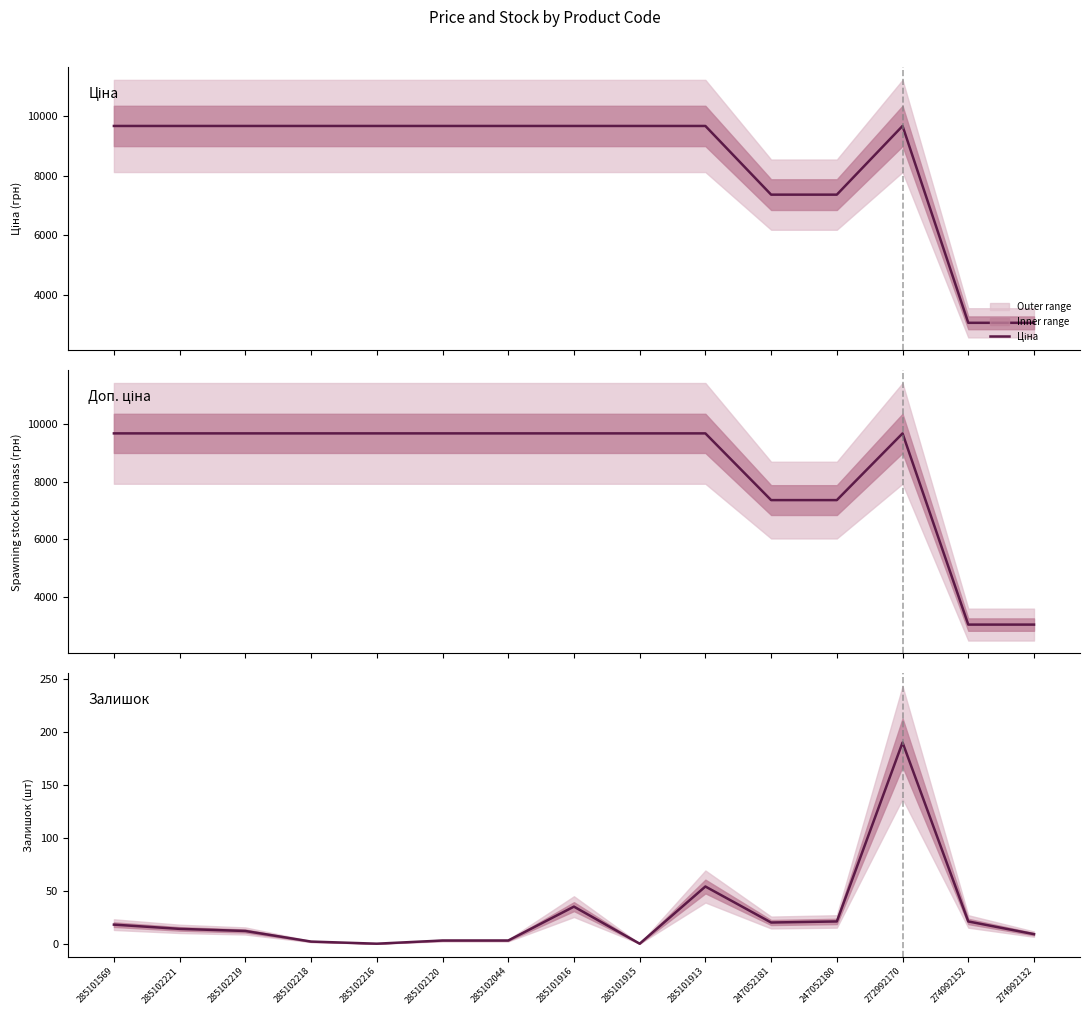

What value does the Залишок series have at 285101569?

18.0